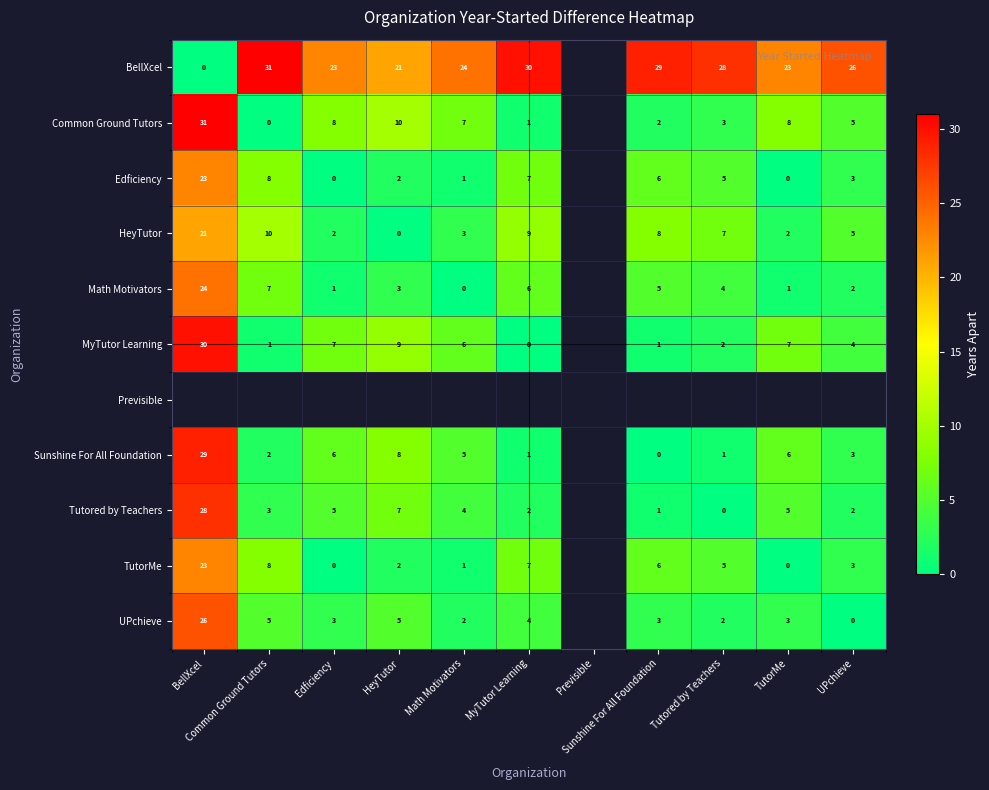

How many data points does each series have?

11